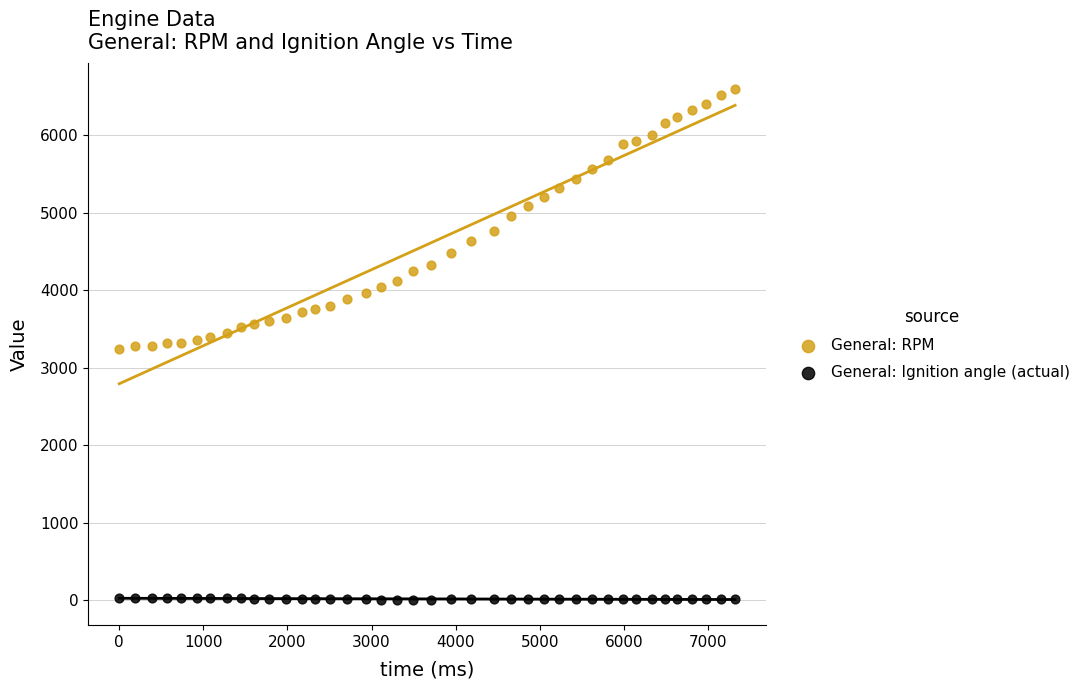

Which series contains the lowest Y value?

General: Ignition angle (actual)